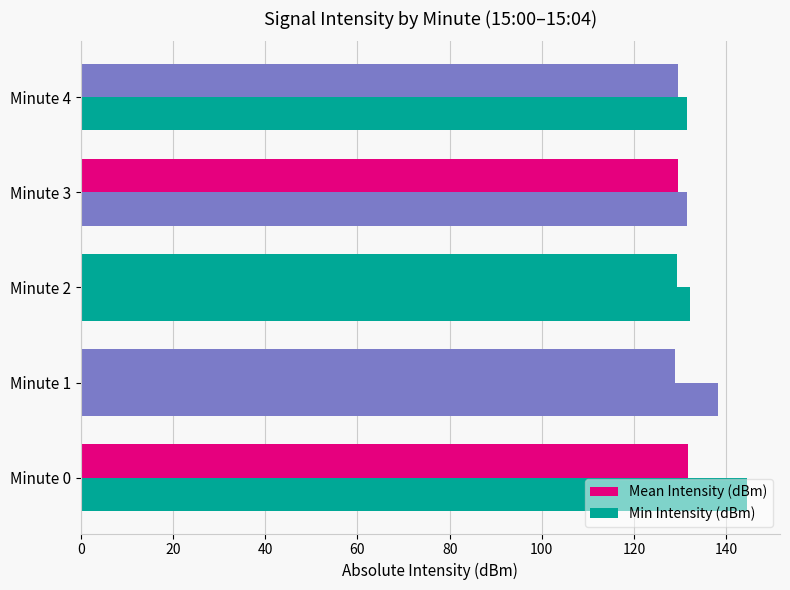

How many categories are shown in the chart?

5